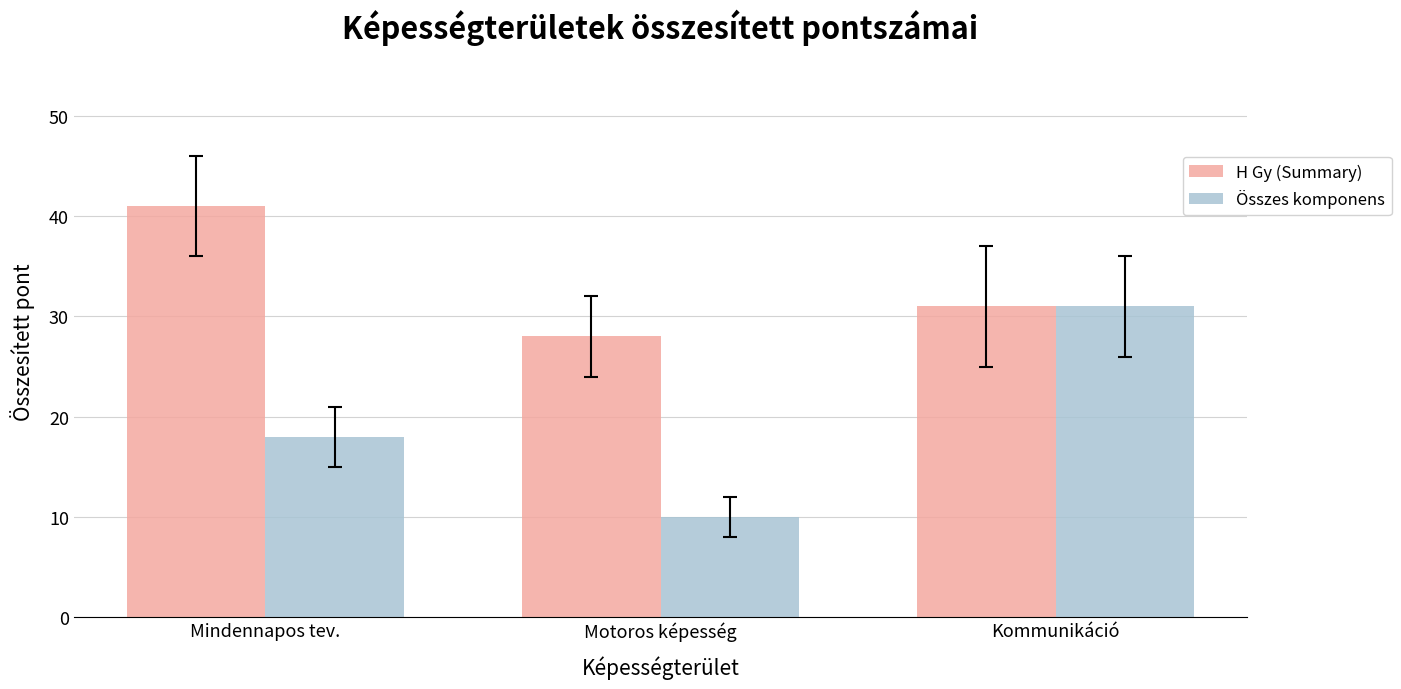

What is the approximate value of Összes komponens at Mindennapos tev.?

18